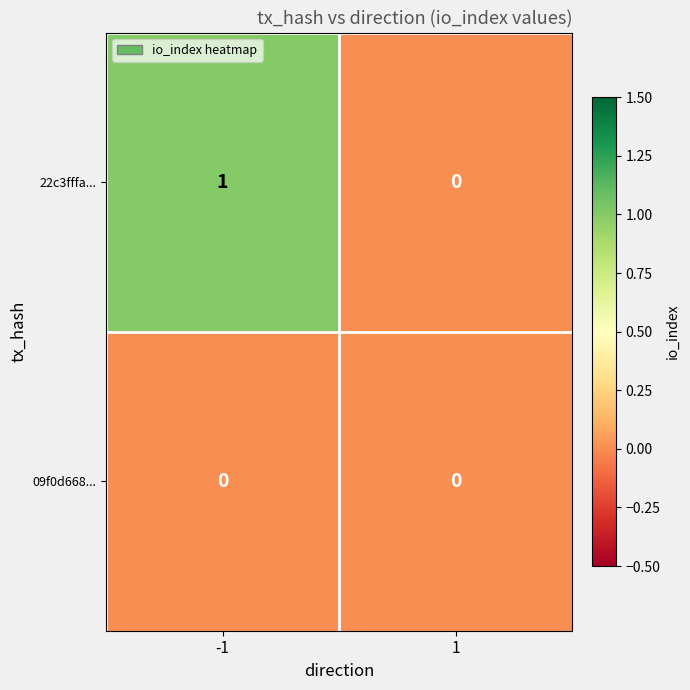

Which series has the largest total across all categories?

22c3fffa...